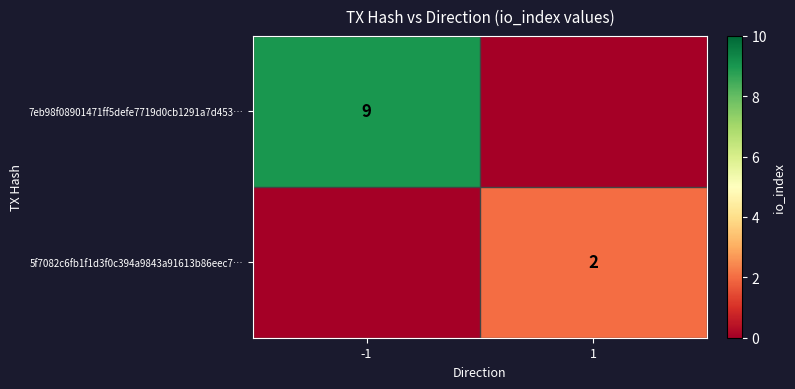

Is the value of 7eb98f08901471ff5defe7719d0cb1291a7d453… at -1 greater than the value of 5f7082c6fb1f1d3f0c394a9843a91613b86eec7… at 1?

Yes